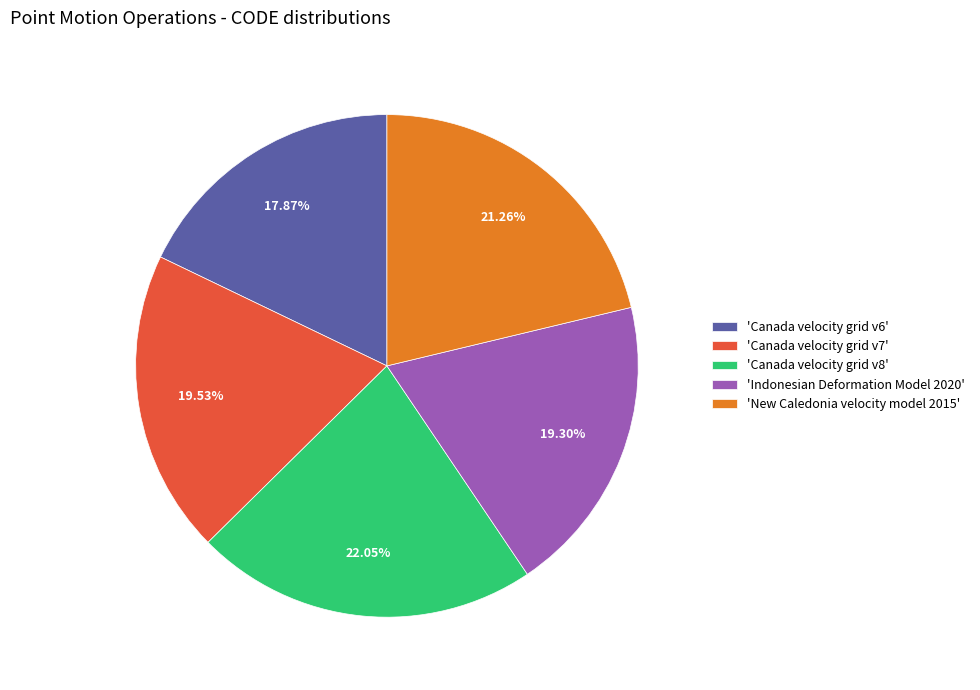

What is the ratio of the value at 'New Caledonia velocity model 2015' to the value at 'Indonesian Deformation Model 2020'?

1.1